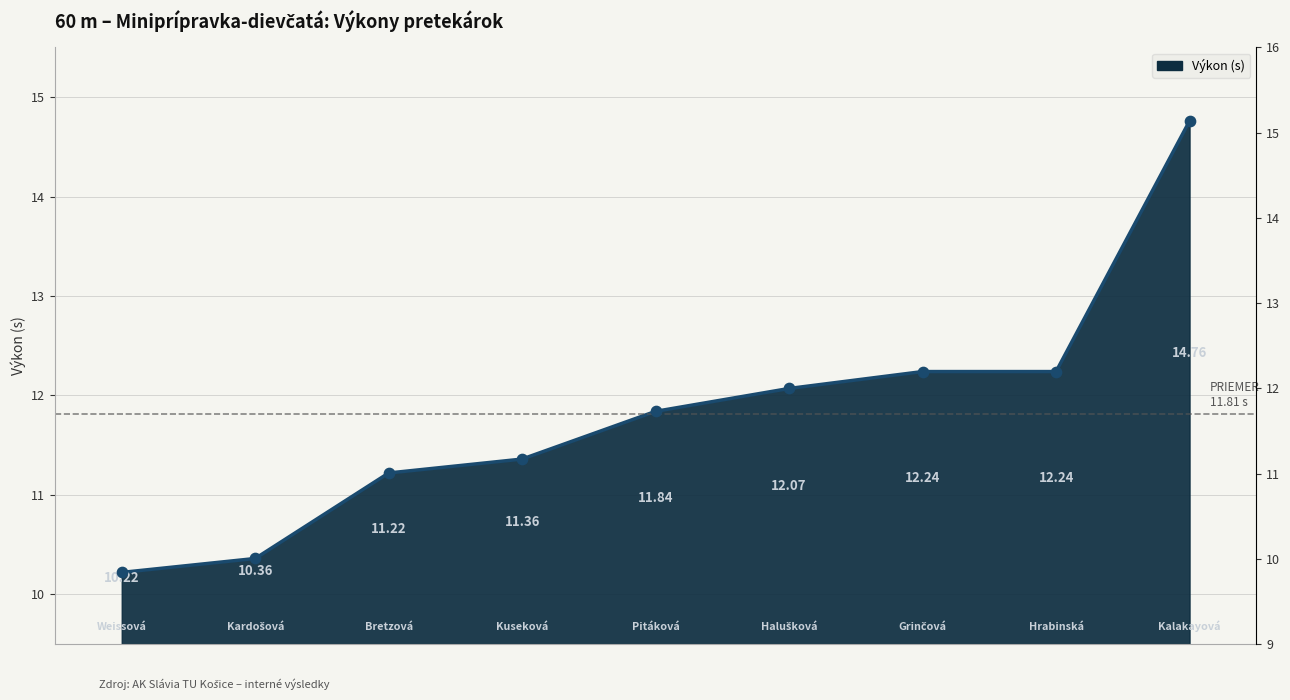

What is the ratio of the value at Halušková Júlia to the value at Kalakayová Radoslava Mária?

0.8